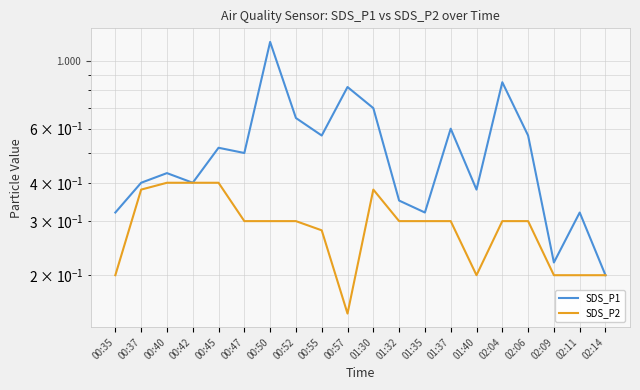

What are all the series names shown in the legend?

SDS_P1, SDS_P2